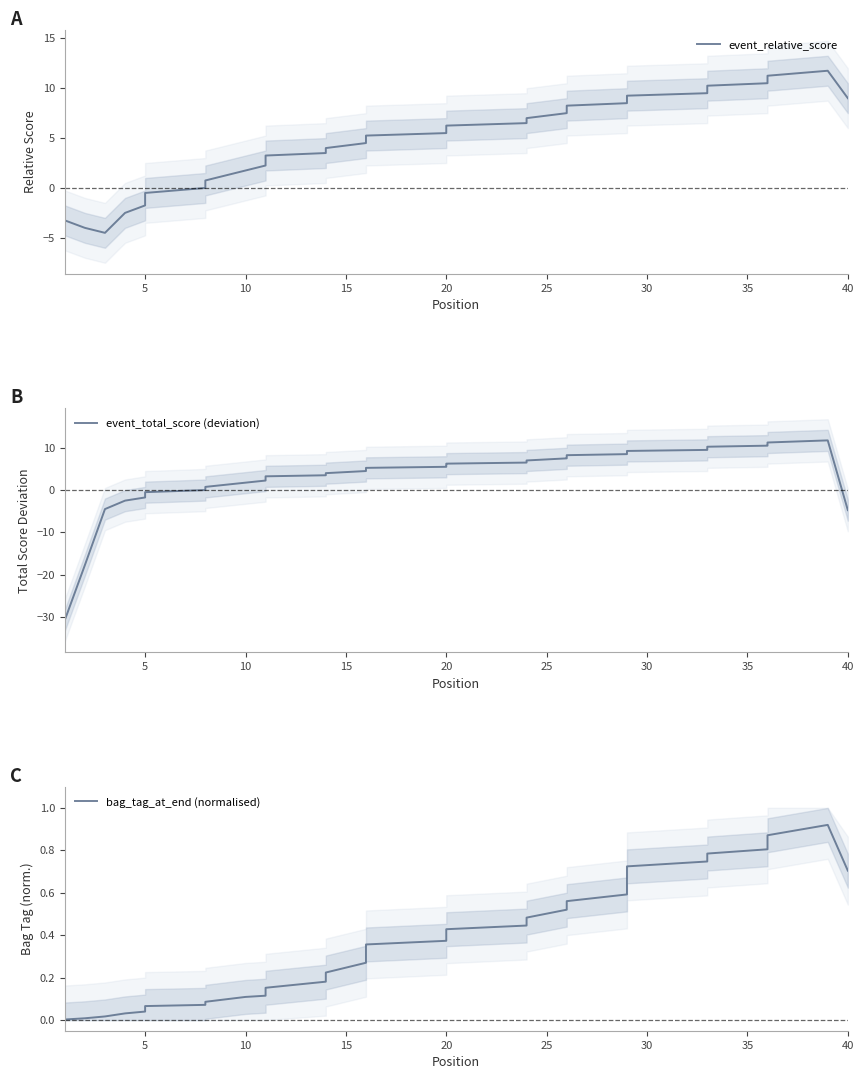

List the series in order of their peak value, highest first.

event_relative_score, event_total_score (deviation), bag_tag_at_end (normalised)